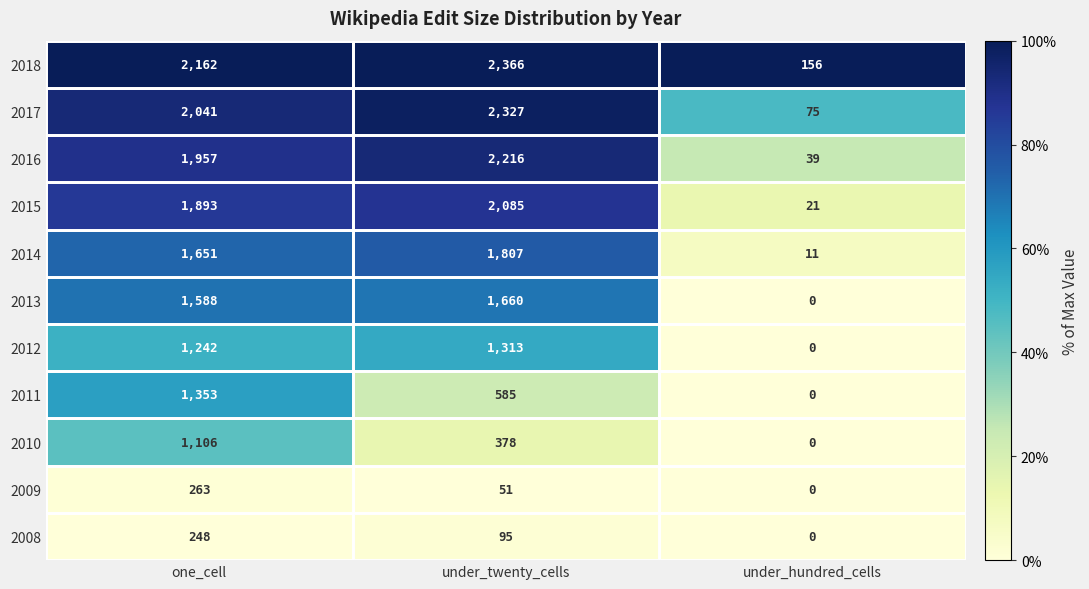

At which category does the chart reach its minimum across all series?

under_hundred_cells